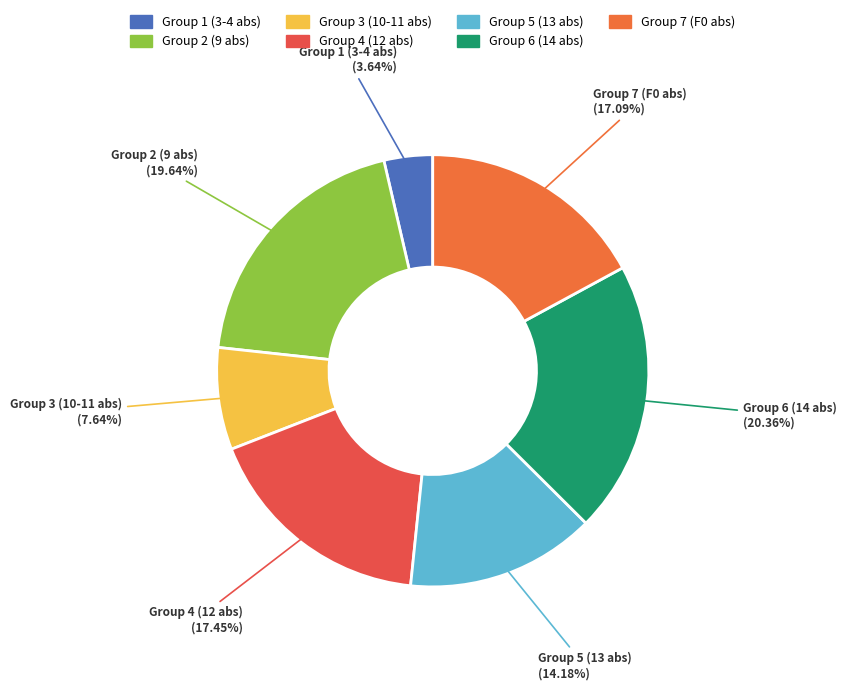

Combined, do Group 2 (9 abs) and Group 6 (14 abs) account for over 50%?

No